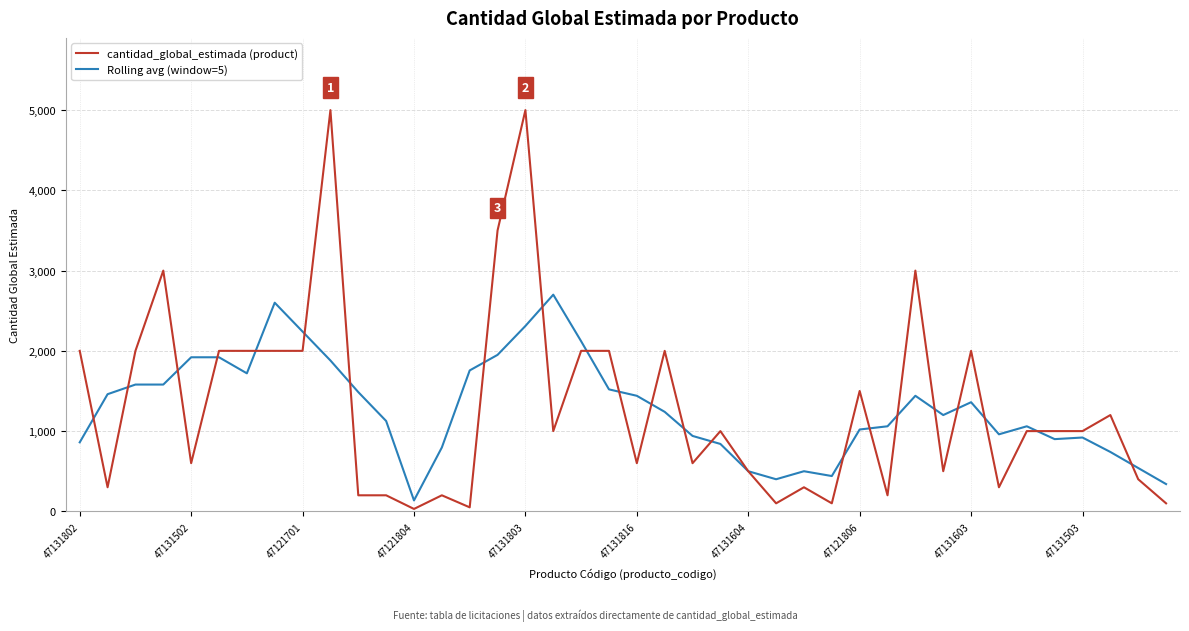

Which series has the largest range (max minus min)?

cantidad_global_estimada (product)